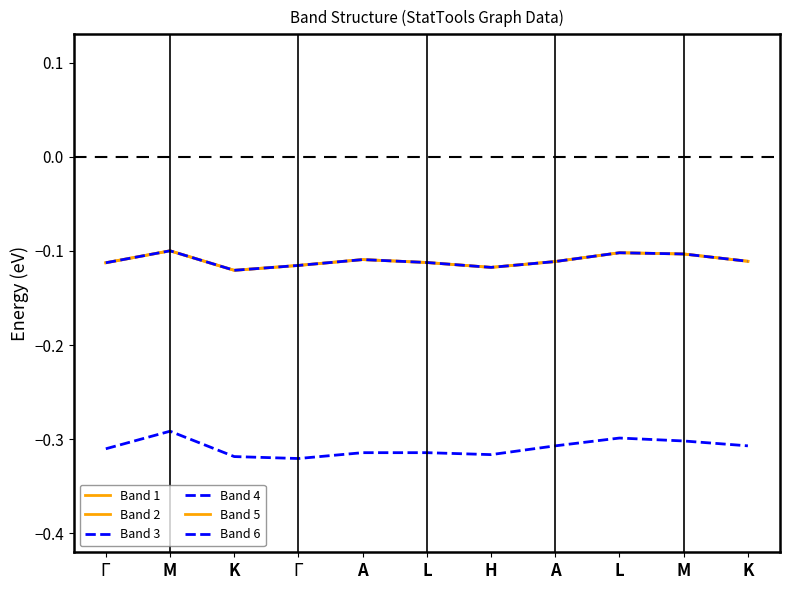

What is the label of the 10th point from the left?

M